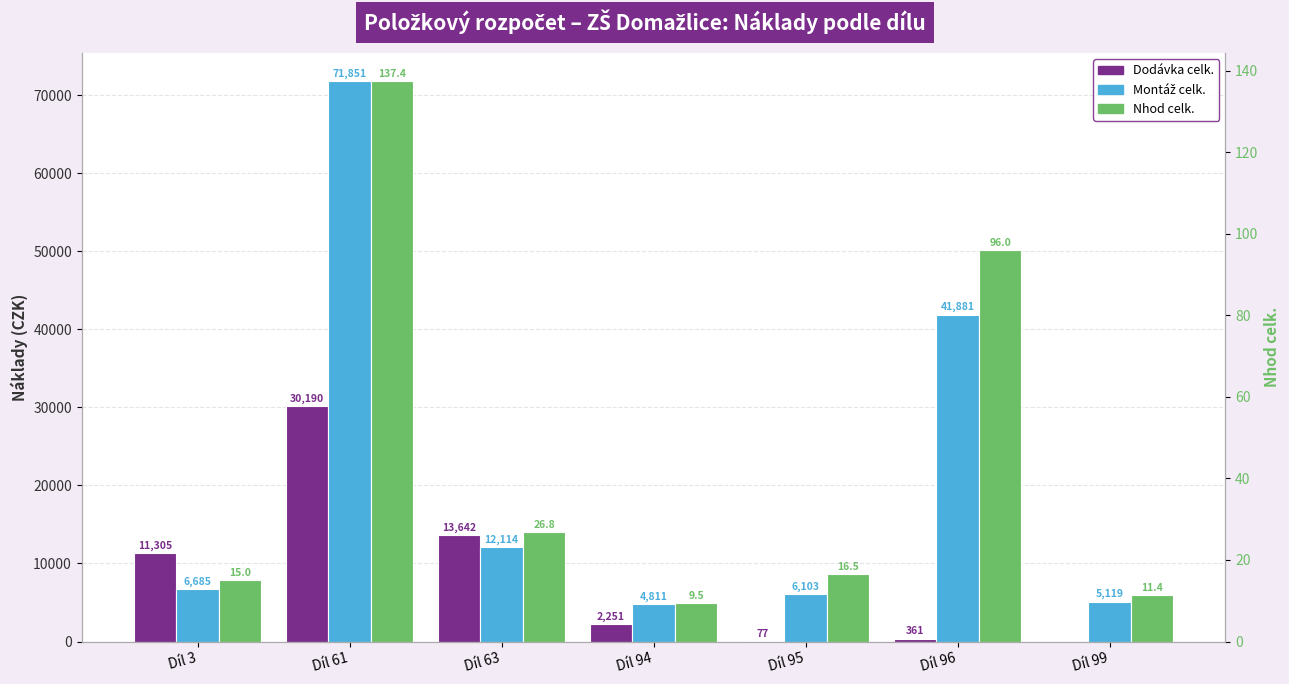

Which series has the widest spread of values?

Montáž celk.